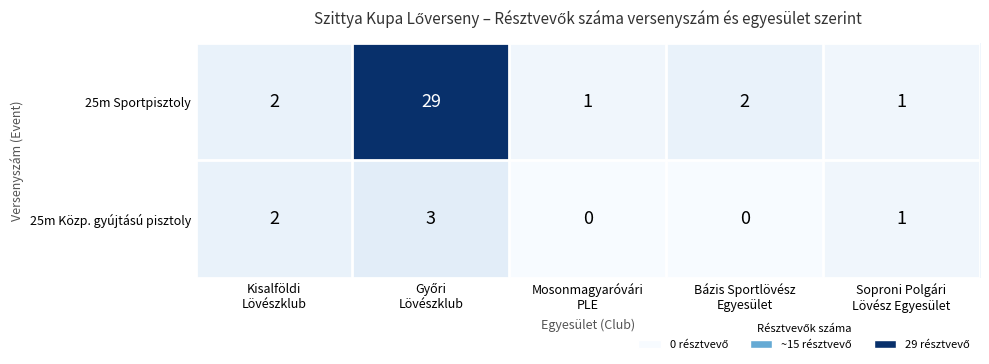

What is the maximum value shown in the chart?

29